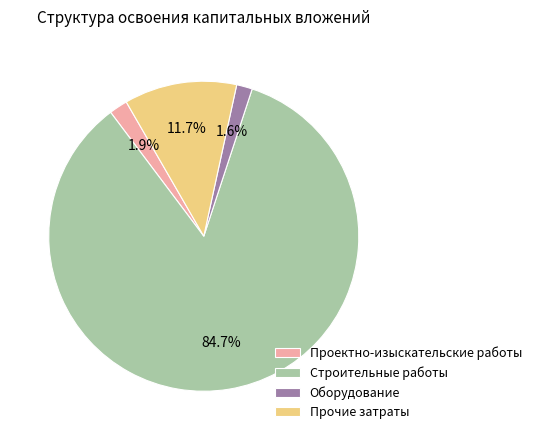

What is the largest slice in the pie chart?

Строительные работы